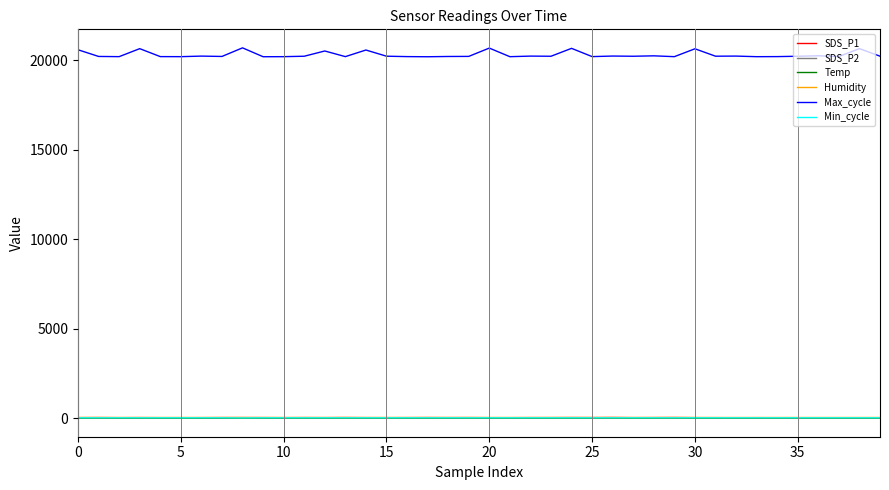

What is the greatest value displayed?

20691.0